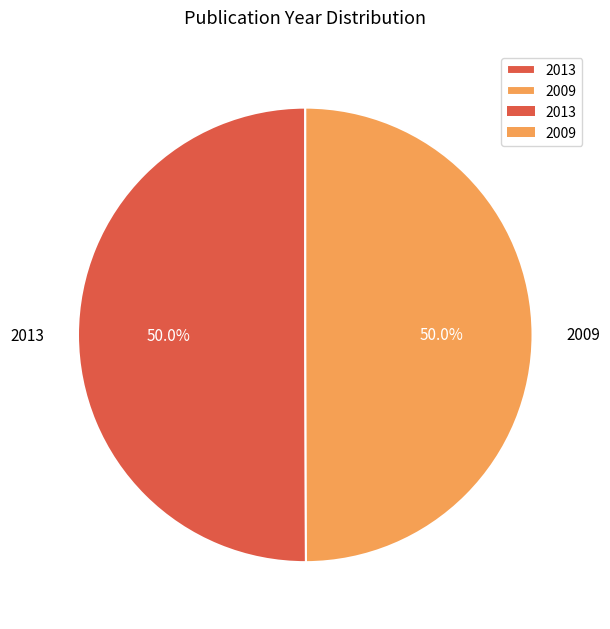

To the nearest percent, what is the average slice percentage?

50%